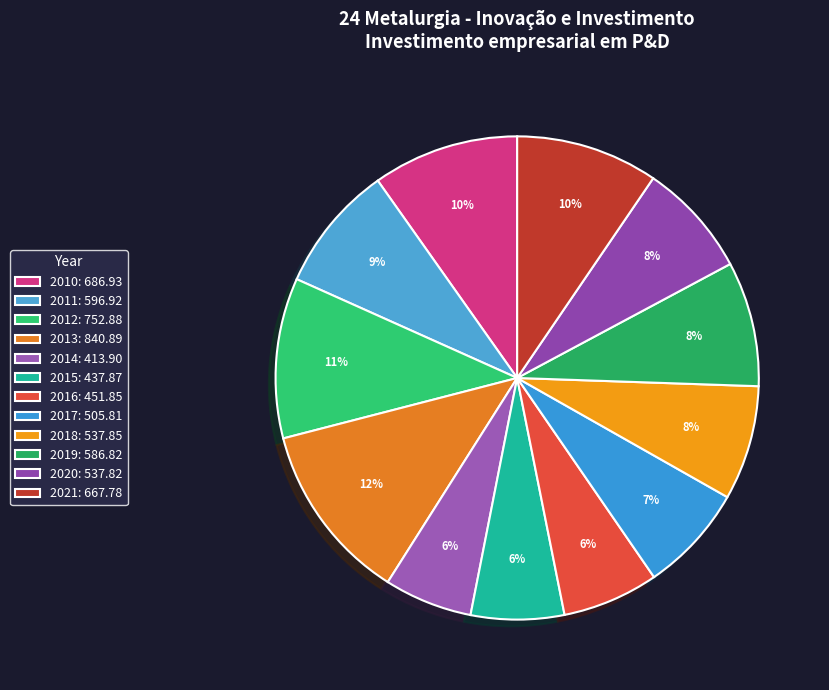

To the nearest percent, what is the difference between the 2011 and 2020 slice percentages?

1%